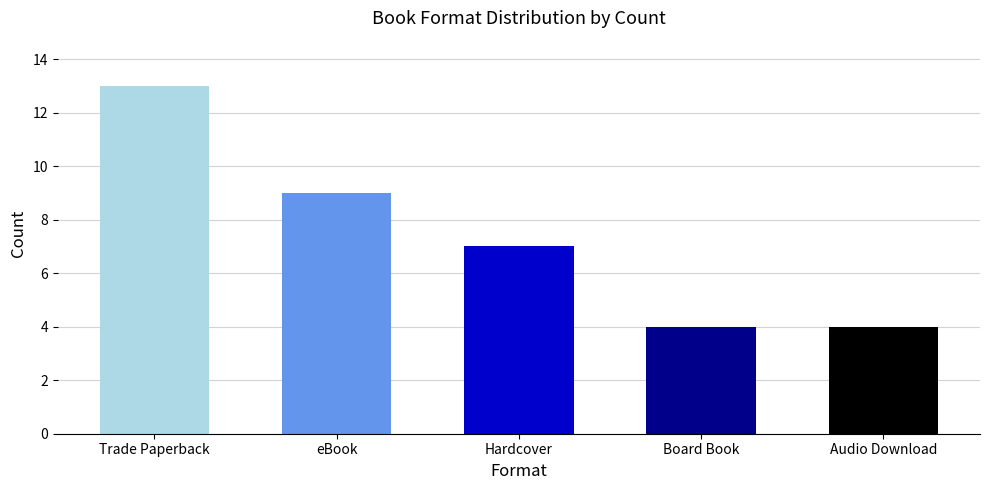

Read the value at eBook.

9